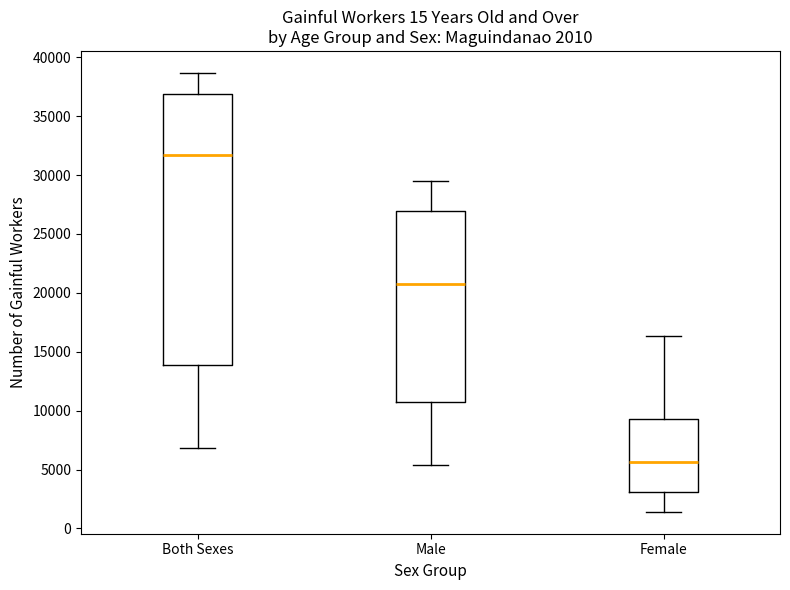

Comparing the boxes themselves (not the whiskers), which one is the tallest?

Both Sexes